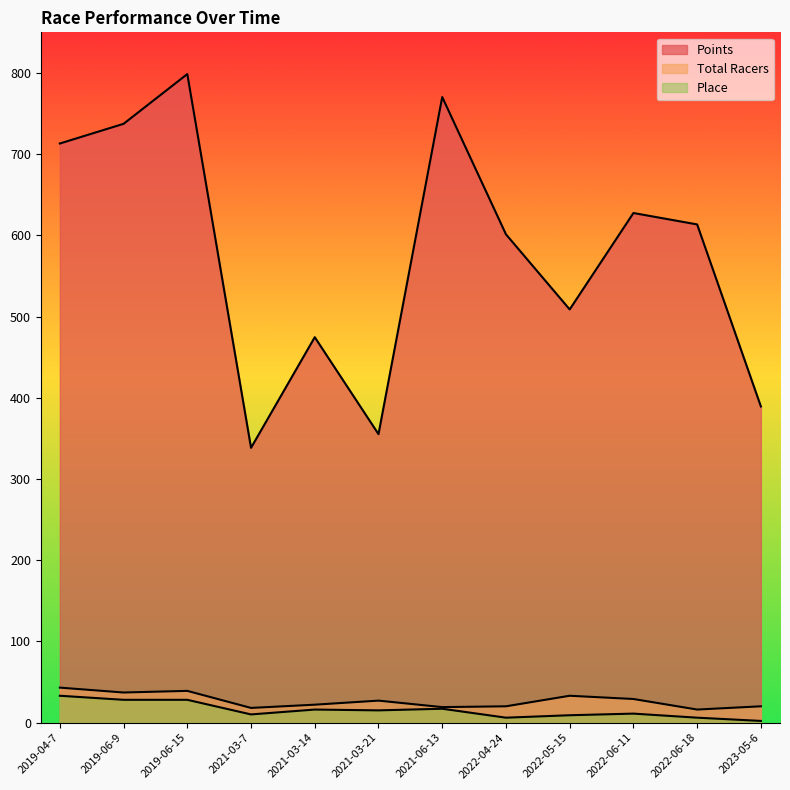

How many interior local peaks does the Place series have?

3